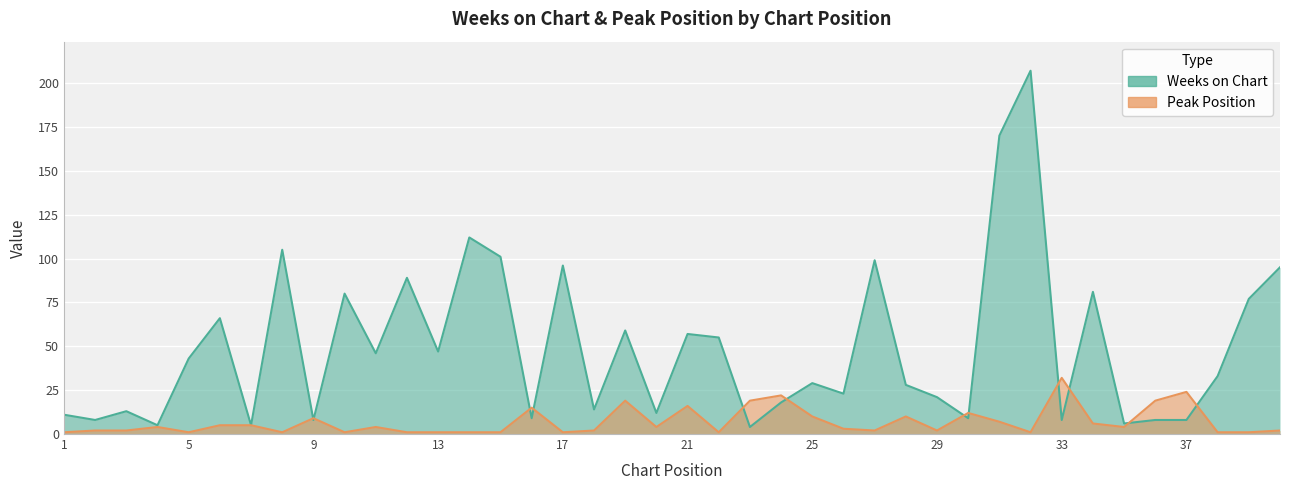

How many lines are shown in the chart?

2